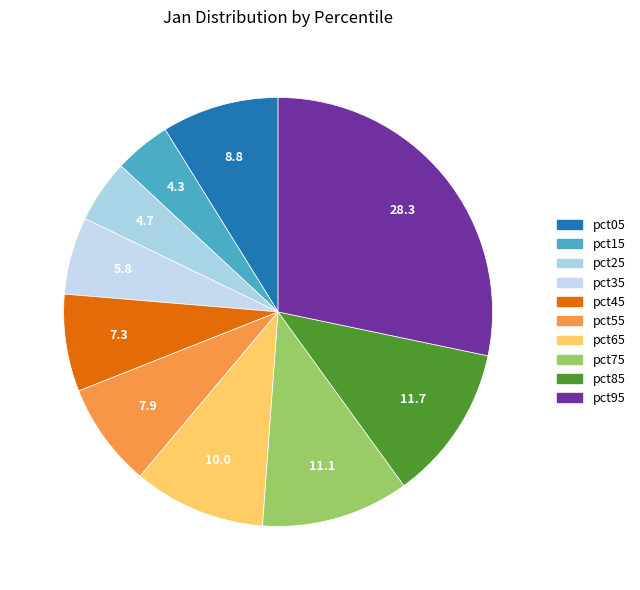

Count the number of slices in the pie.

10